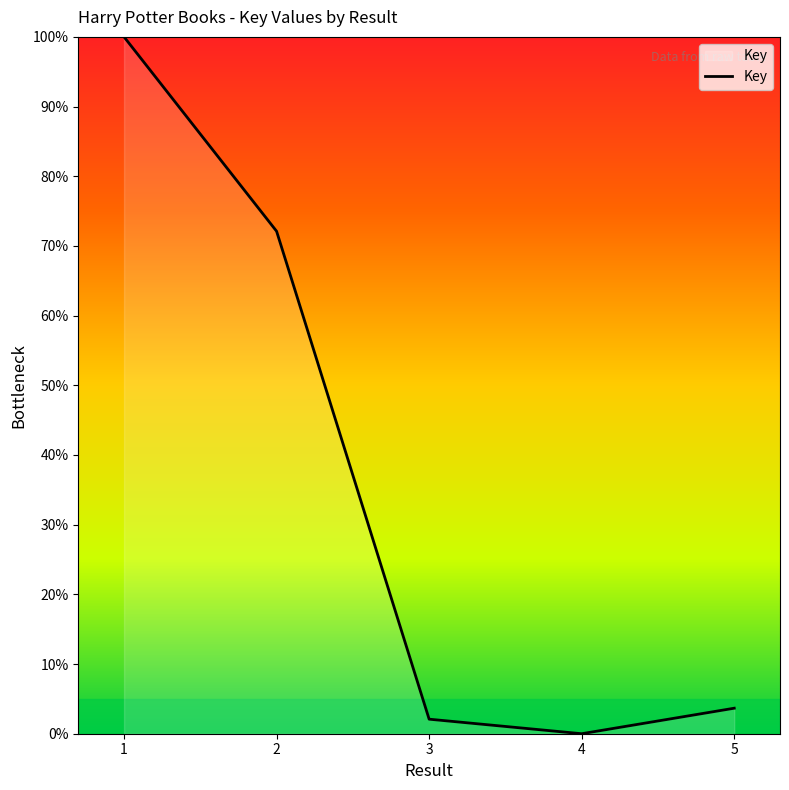

Where does the data first go above 3?

1